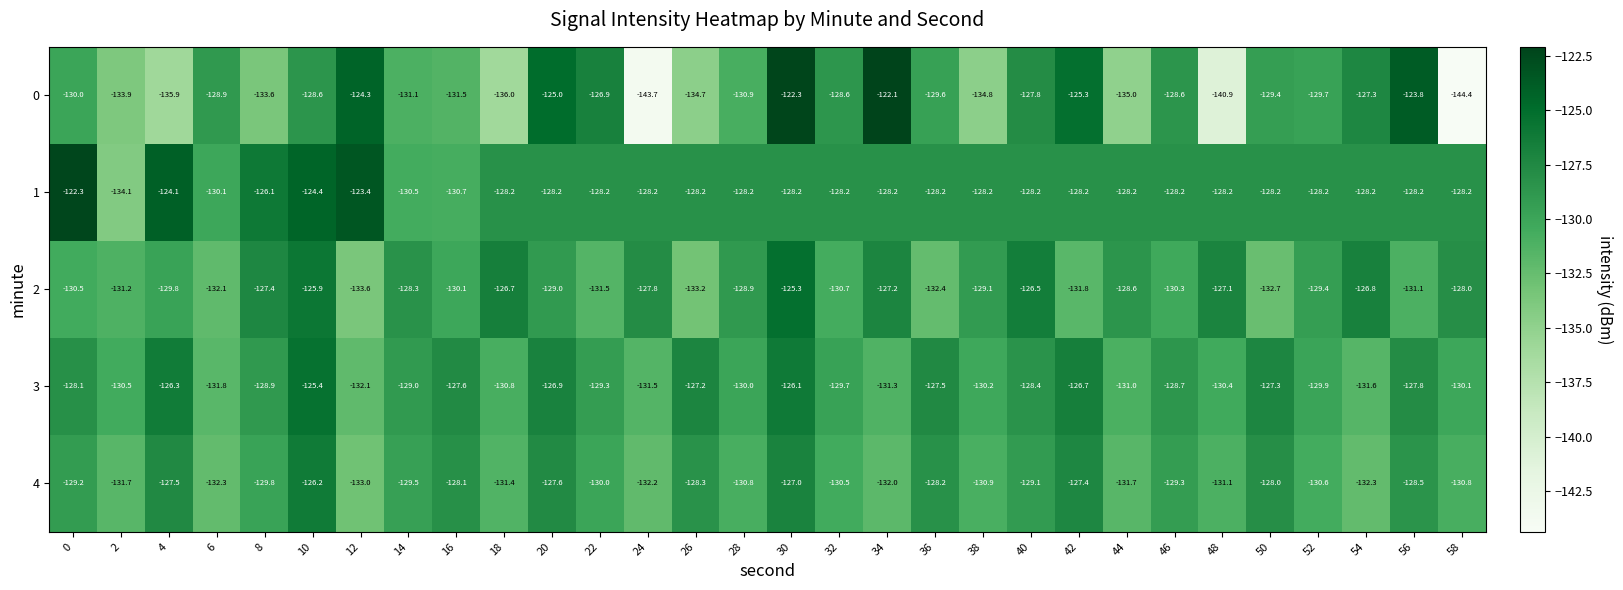

Is it true that 3 equals -129.3 at 22?

True